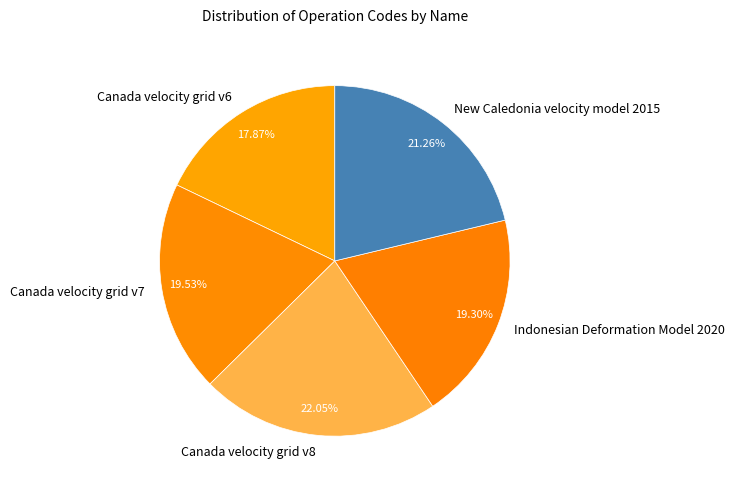

Is it true that Canada velocity grid v8 is 15% of the pie?

False